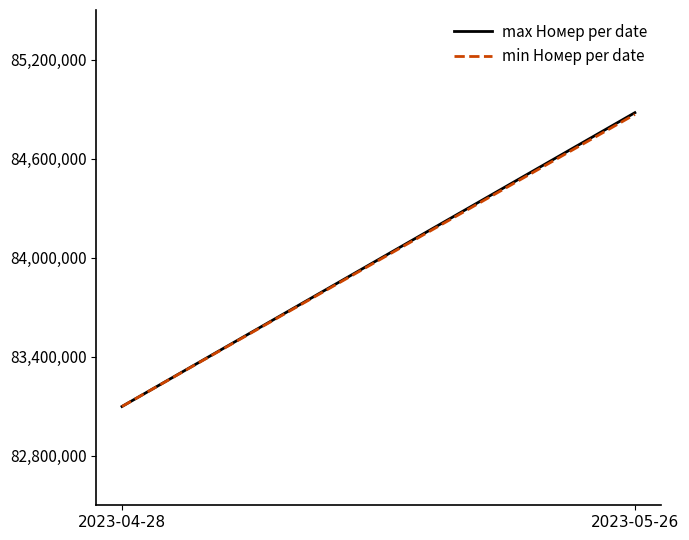

Which series has the widest spread of values?

max Номер per date